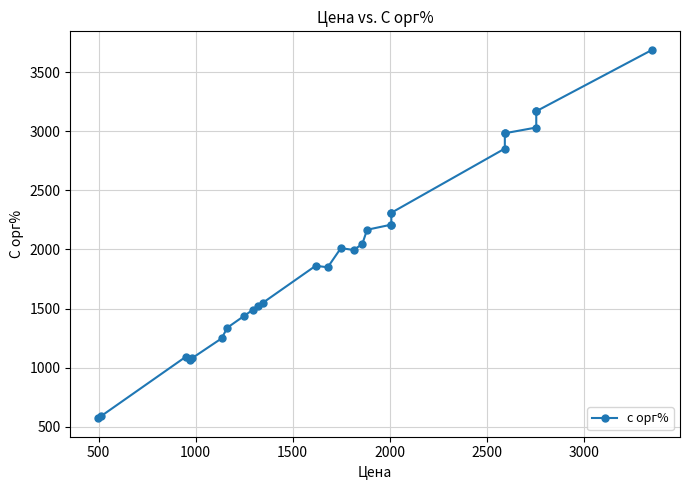

How many lines are shown in the chart?

1